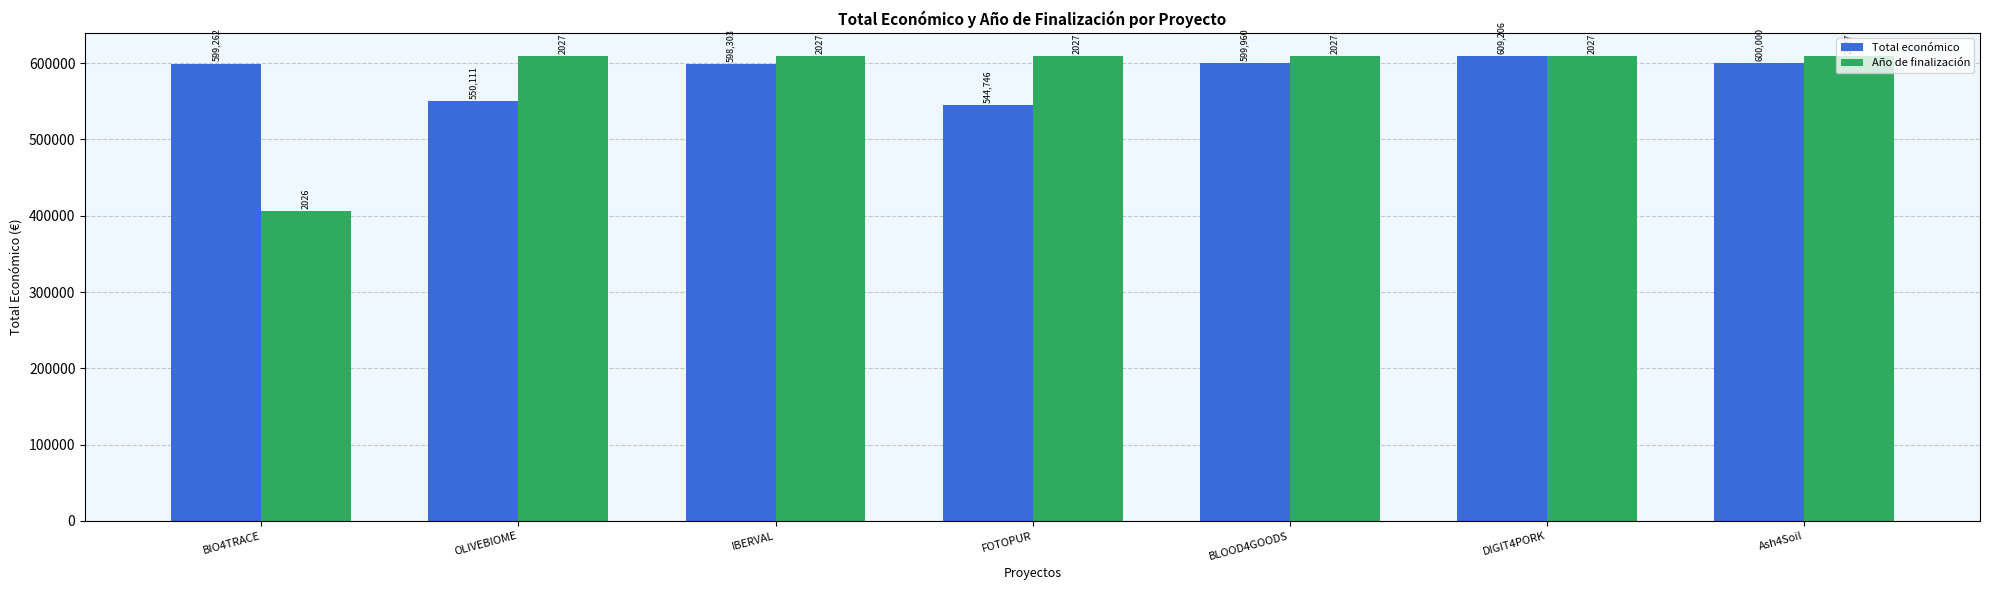

How many bars are there in total?

14